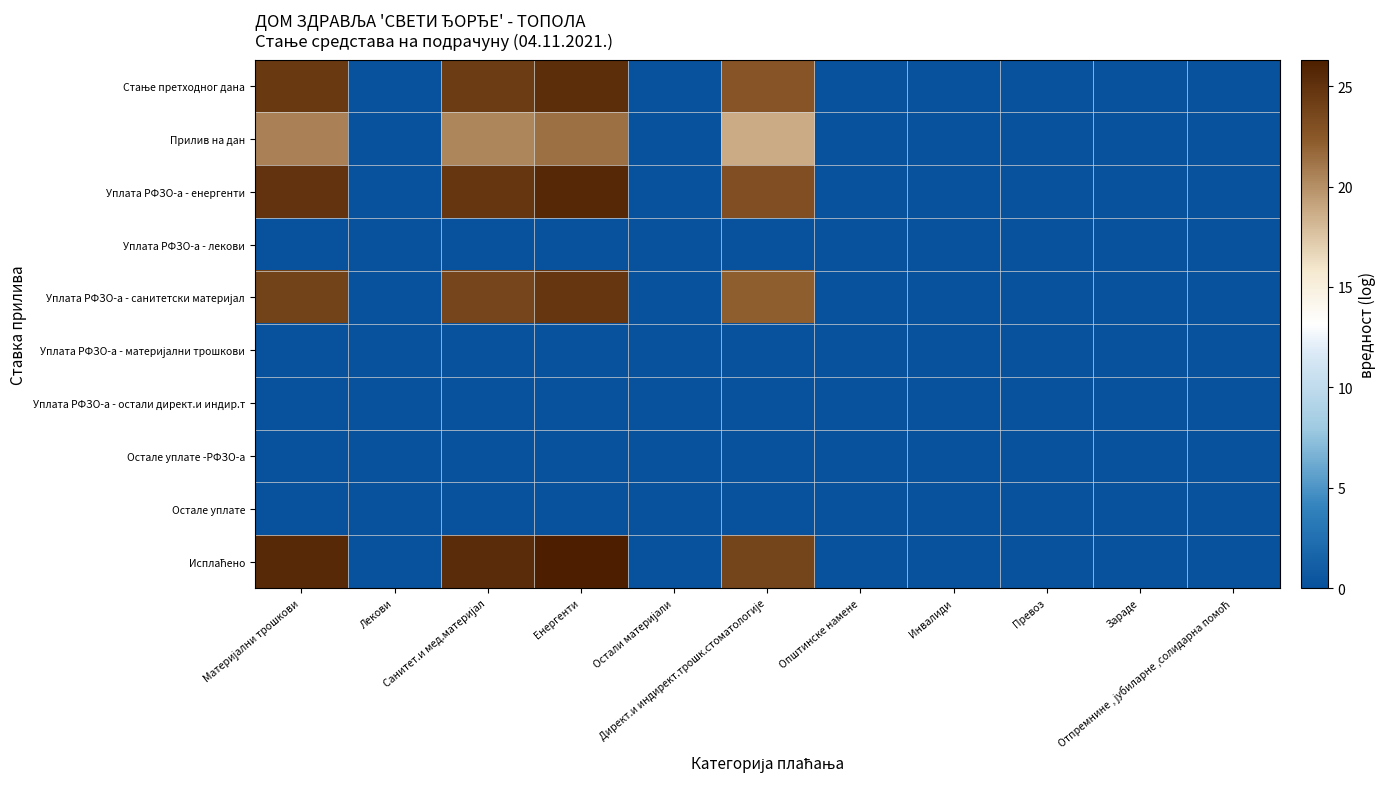

Which series has the largest total across all categories?

Исплаћено